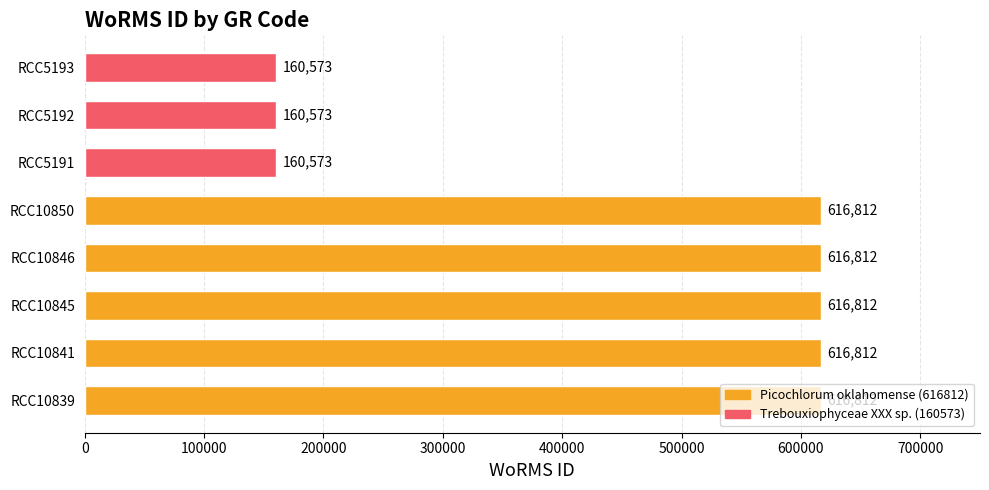

Are the bars horizontal?

Yes